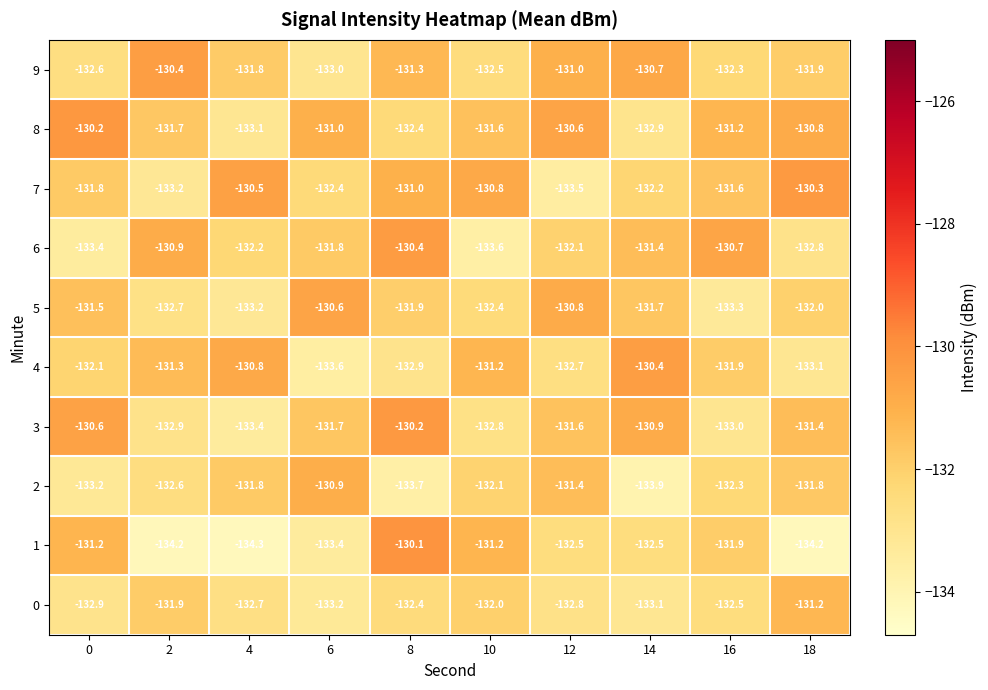

Between 2 and 6, which series saw the biggest shift?

9